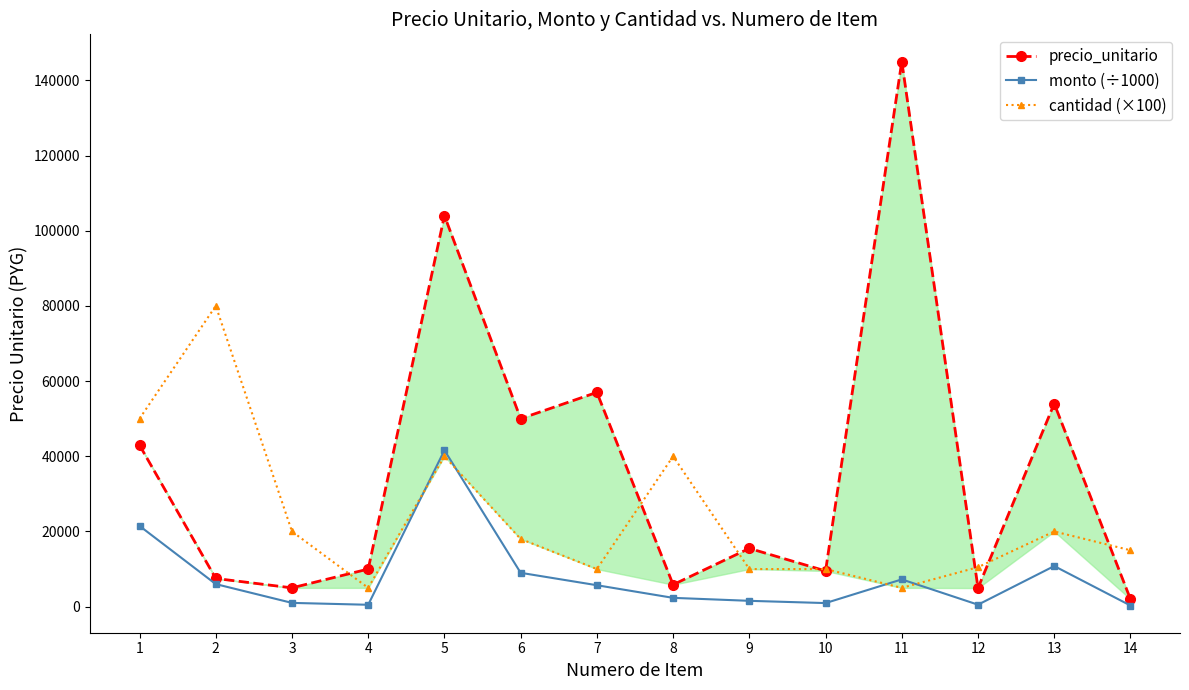

At which label is cantidad (×100) closest to 42500?

5